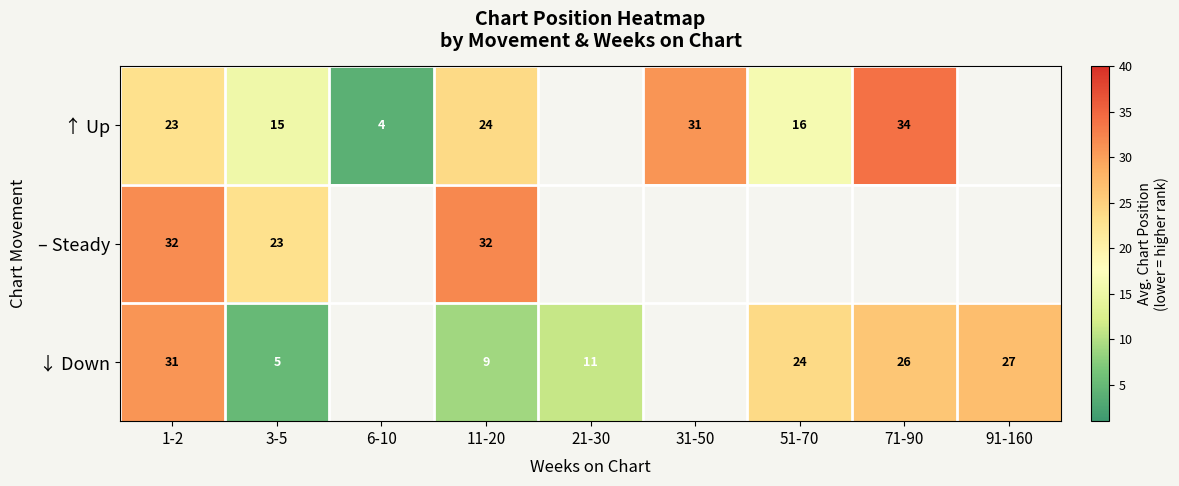

Rank the series at 3-5 from highest to lowest value.

– Steady, ↑ Up, ↓ Down